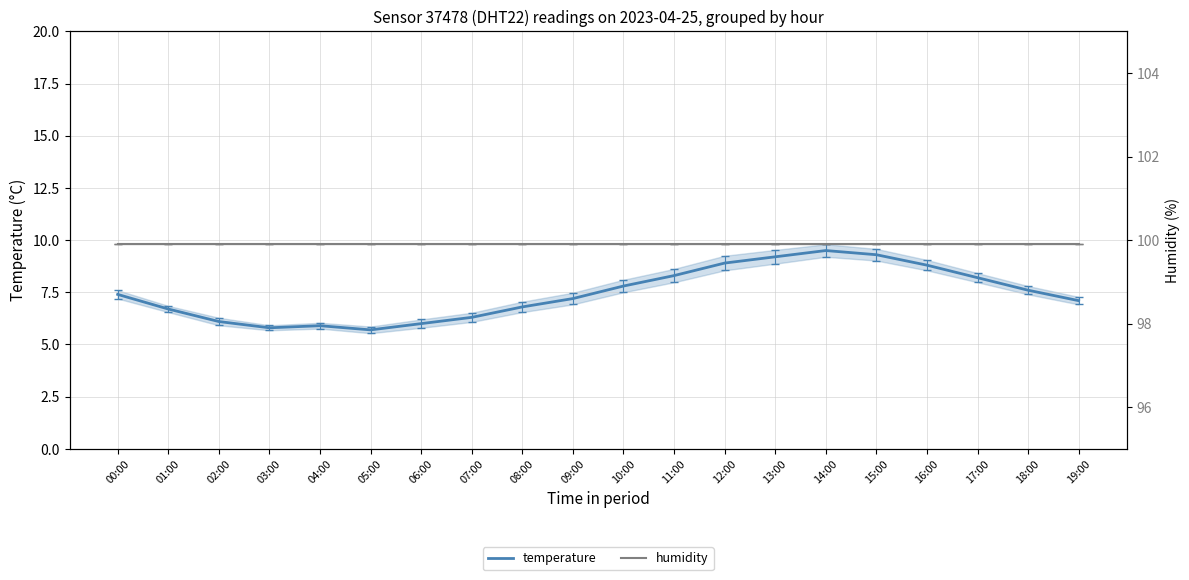

Is the value of temperature at 00:00 greater than the value of humidity at 10:00?

No